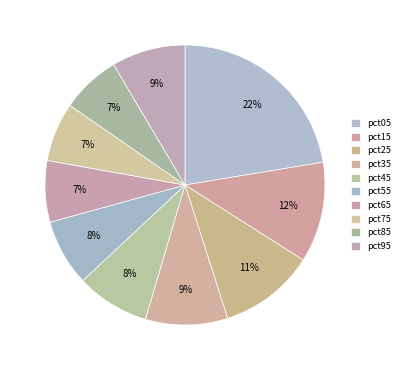

To the nearest percent, what percentage of the pie is pct75?

7%